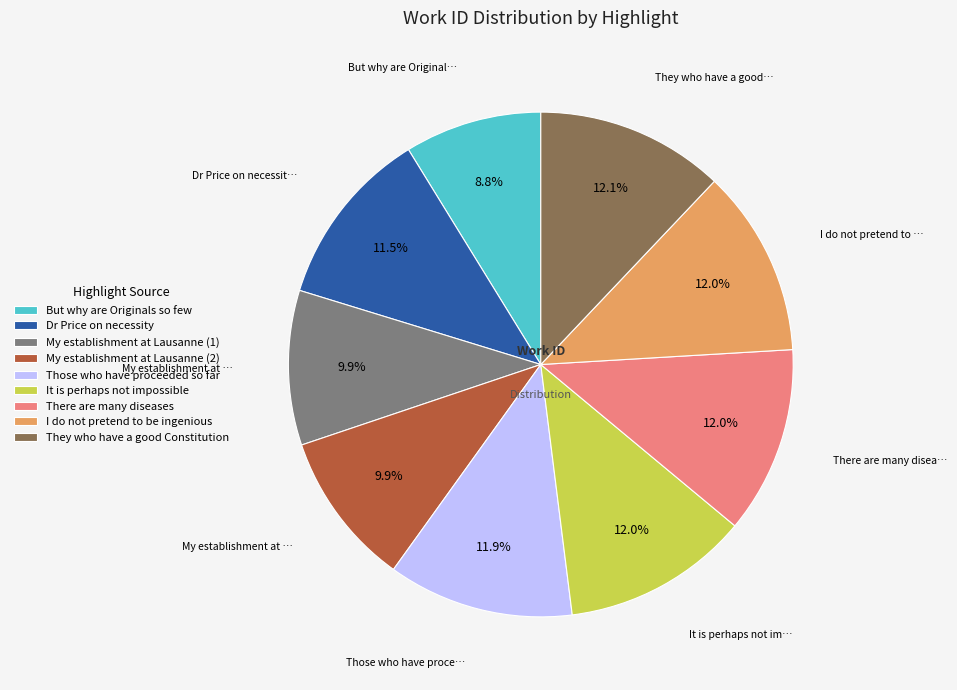

Is it true that Dr Price on necessity is 2% of the pie?

False